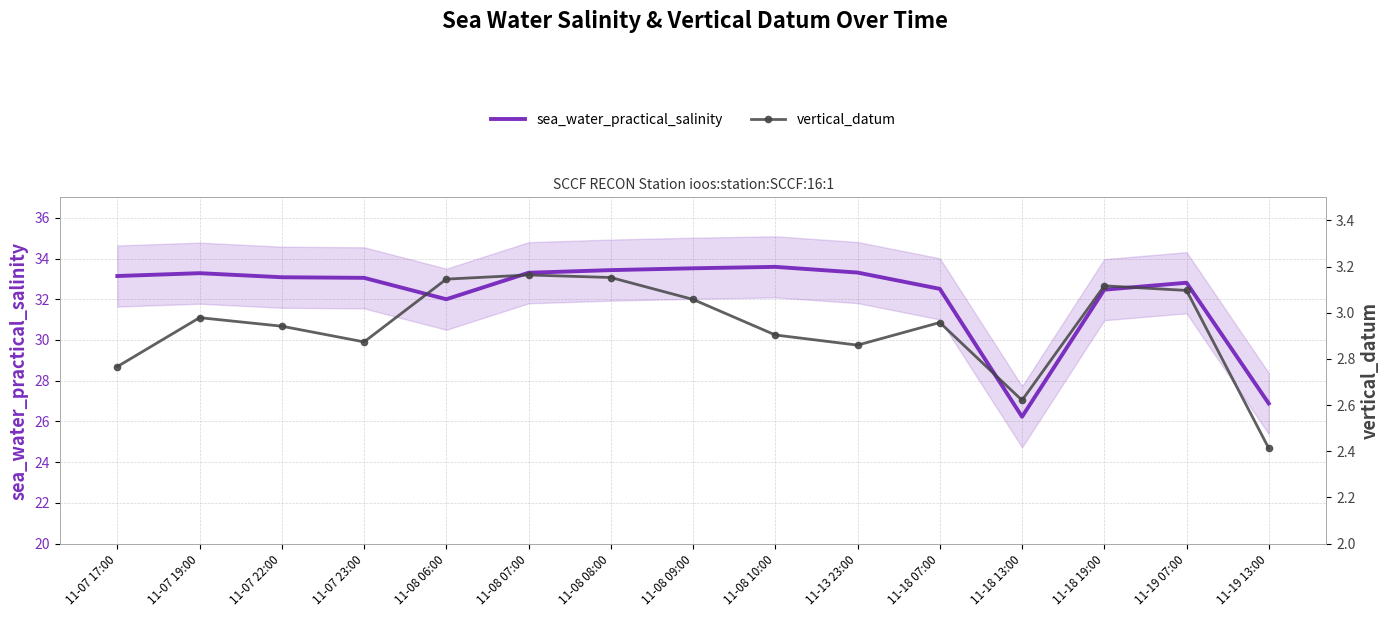

What is the sum of all sea_water_practical_salinity values?

482.6